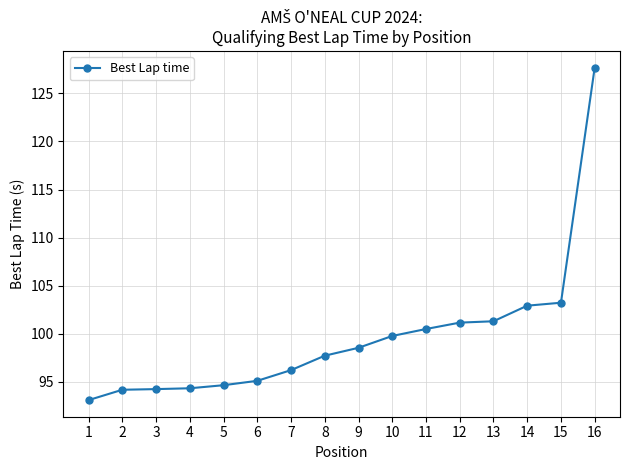

What is the difference between the second highest and second lowest values?

9.1